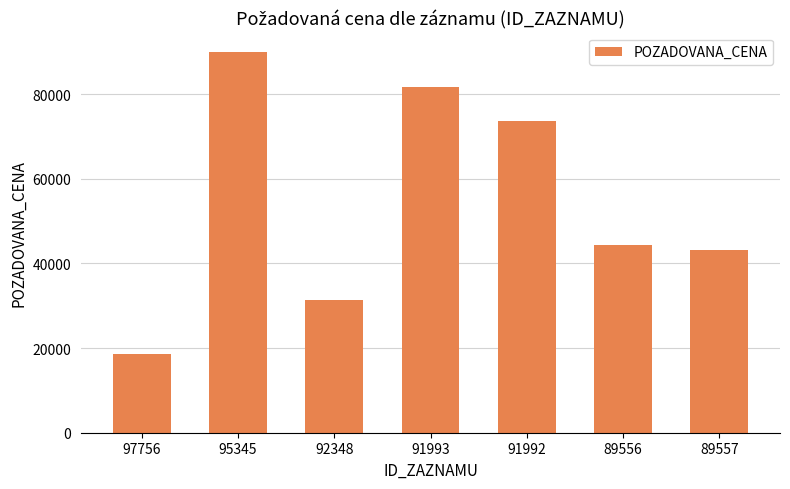

What is the average value?

54680